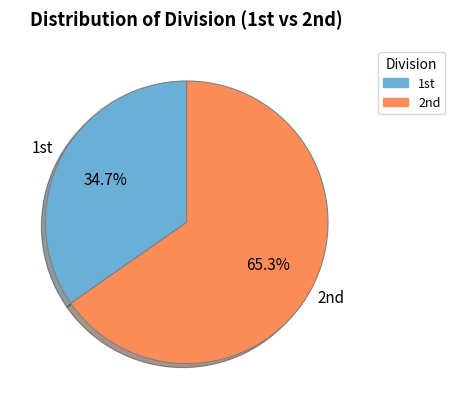

Which slice is the largest?

2nd